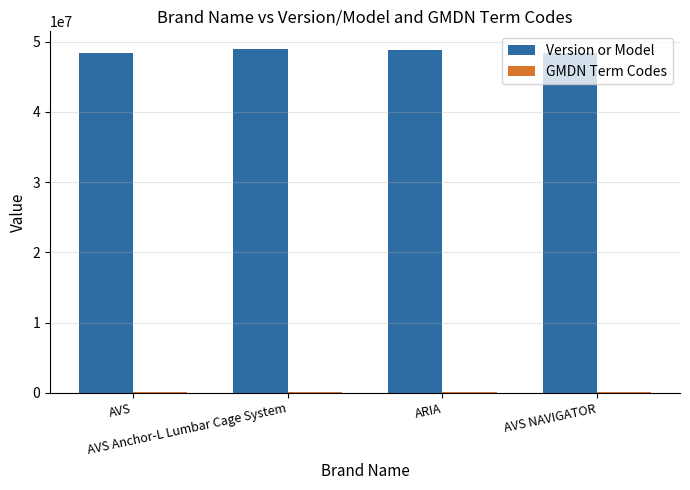

What is the maximum value shown in the chart?

48999010.0